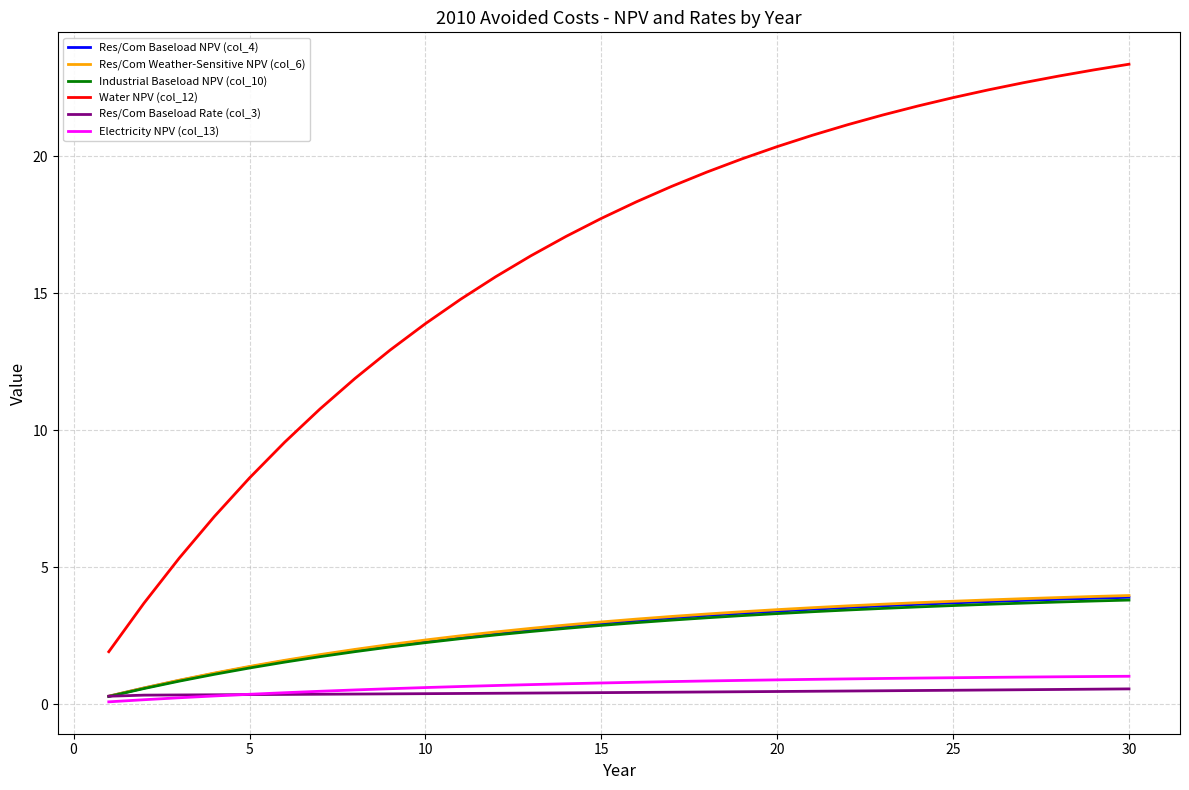

Which series has the widest spread of values?

Water NPV (col_12)